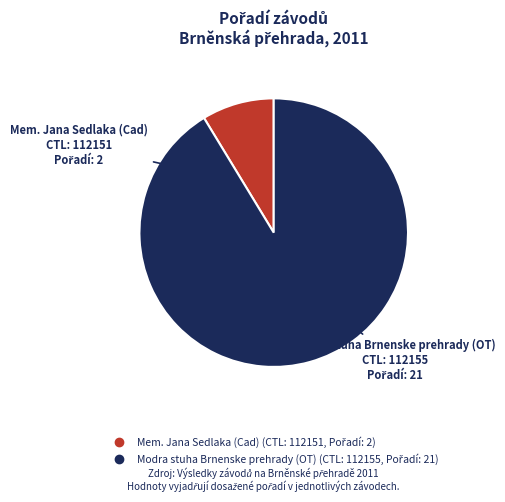

Does any single category account for the majority?

Yes